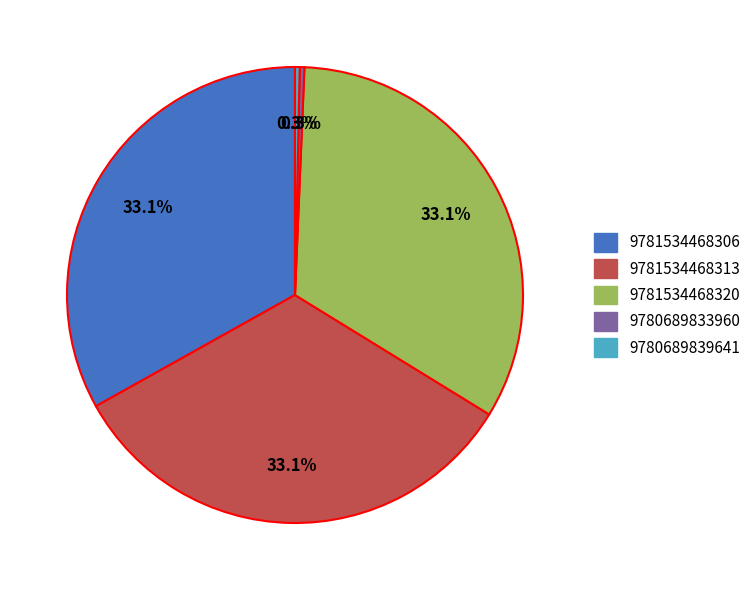

Approximately how many times larger is the value at 9781534468313 compared to 9781534468320?

1.0